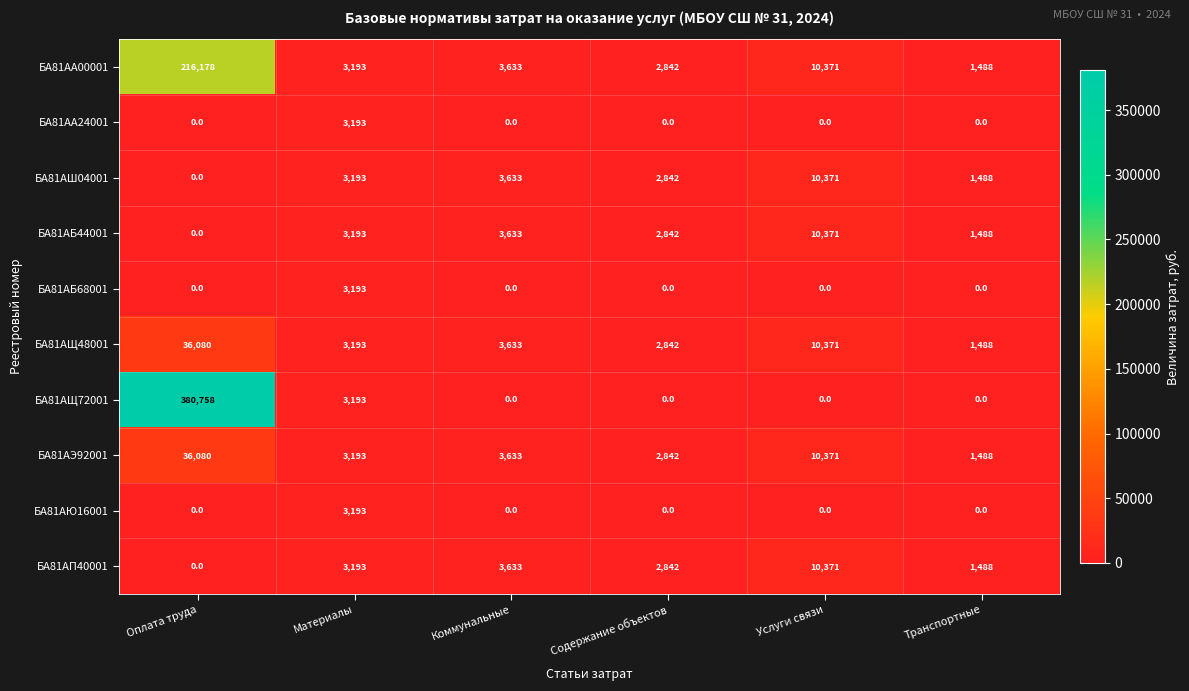

How many data points does each series have?

6